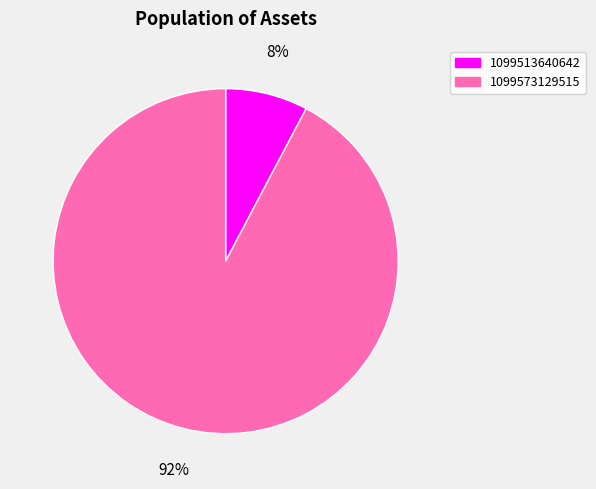

What is the majority slice?

1099573129515